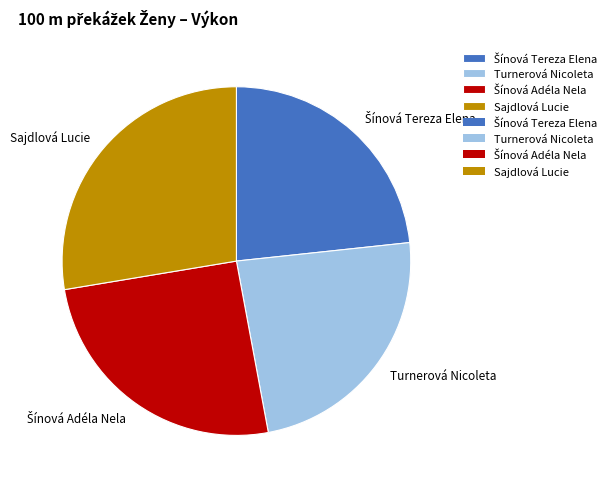

Which category has the biggest portion of the pie?

Sajdlová Lucie